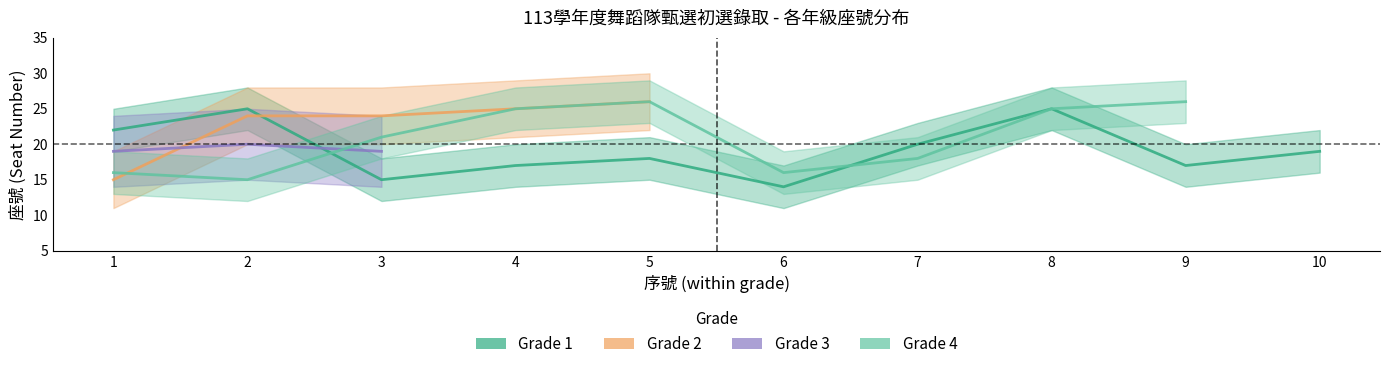

Reading right to left, list all the values displayed in this chart.

Grade 1: 10=19	9=17	8=25	7=20	6=14	5=18	4=17	3=15	2=25	1=22
Grade 2: 10=0	9=0	8=0	7=0	6=0	5=26	4=25	3=24	2=24	1=15
Grade 3: 10=0	9=0	8=0	7=0	6=0	5=0	4=0	3=19	2=20	1=19
Grade 4: 10=0	9=26	8=25	7=18	6=16	5=26	4=25	3=21	2=15	1=16